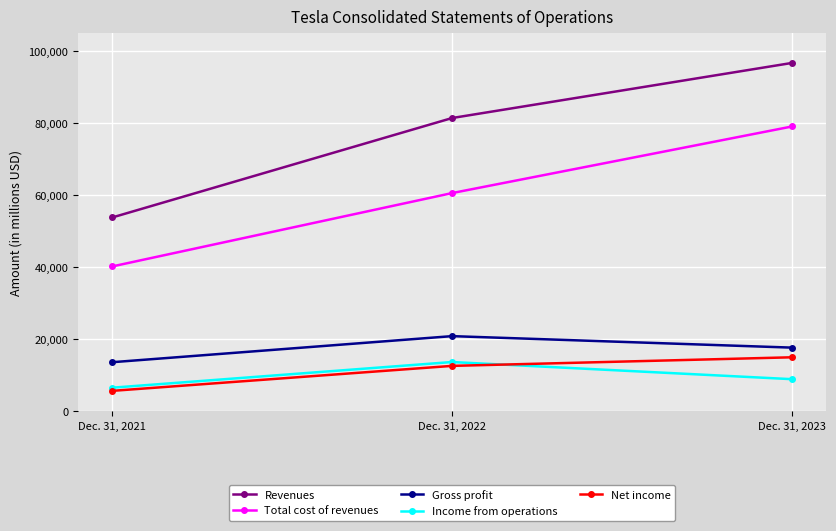

What is the total value across all series at Dec. 31, 2023?

217411